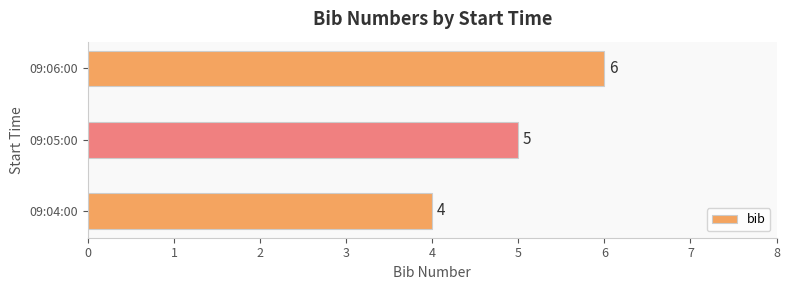

Which label corresponds to the largest value in the chart?

09:06:00